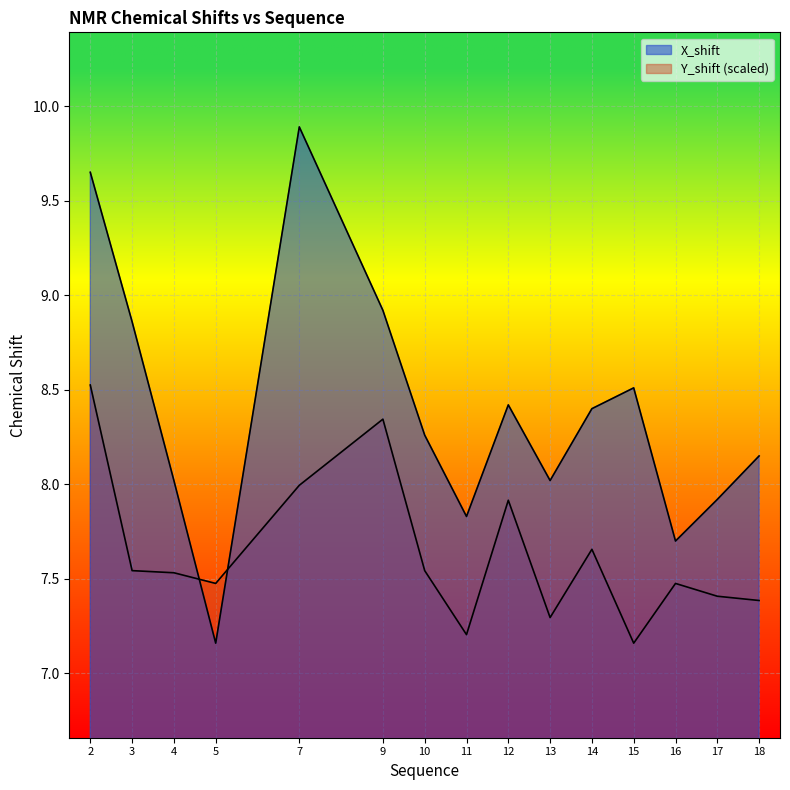

What is the sum of the Y_shift values at 18 and 7?

15.4